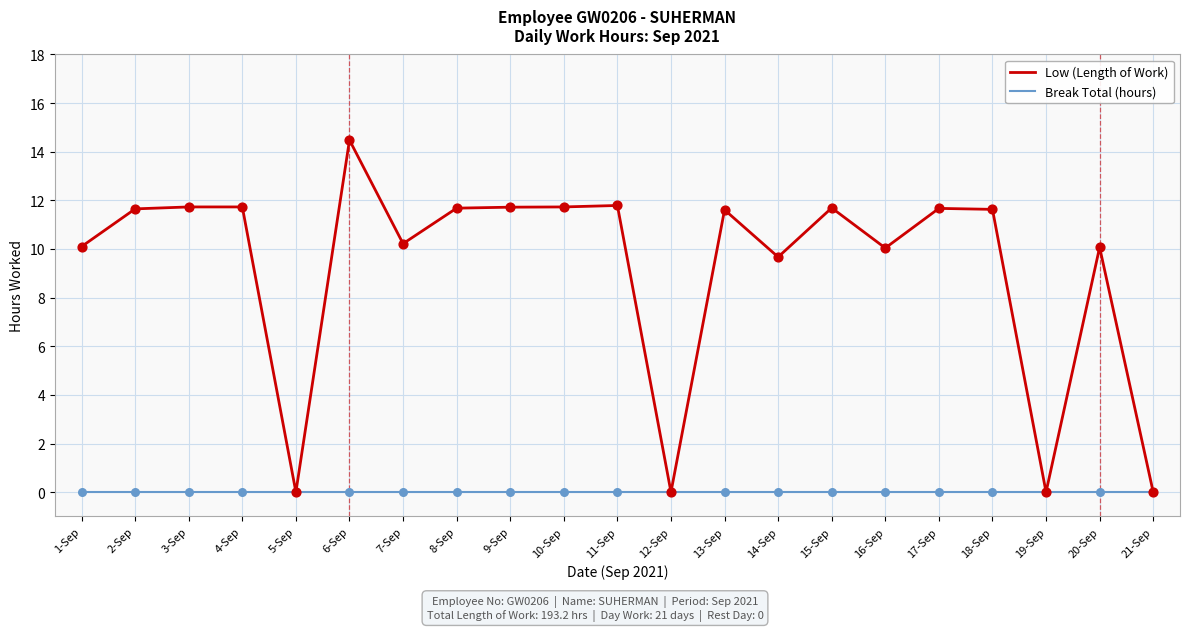

At which category is the sum across all series the highest?

6-Sep